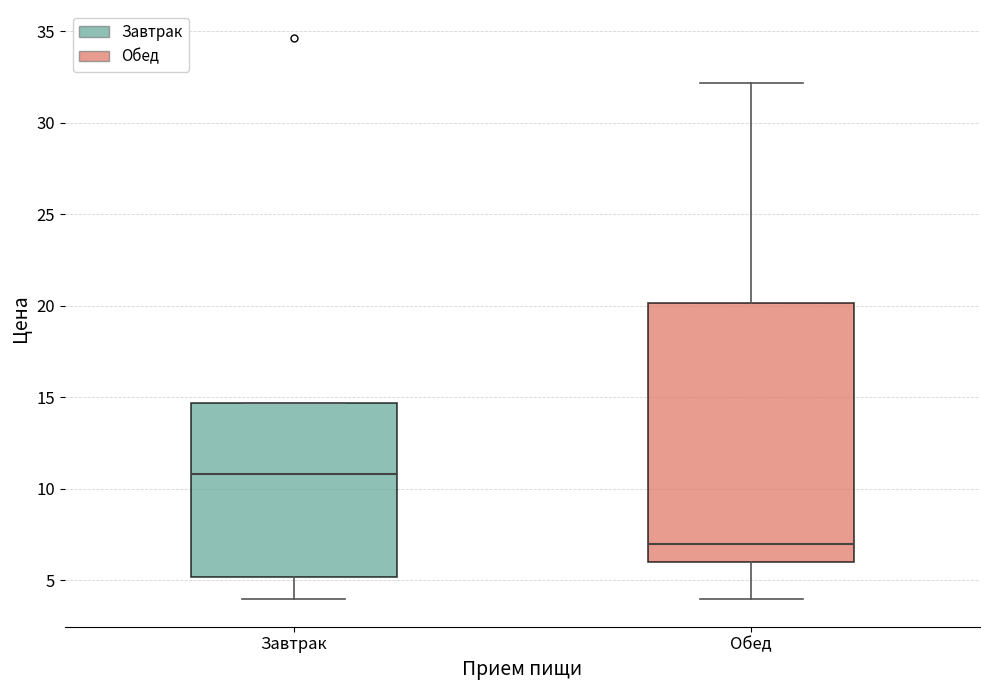

Where is the upper edge of the box for Обед on the y-axis? The values are not printed on the chart, so give them approximately, as read against the axis.

20.0